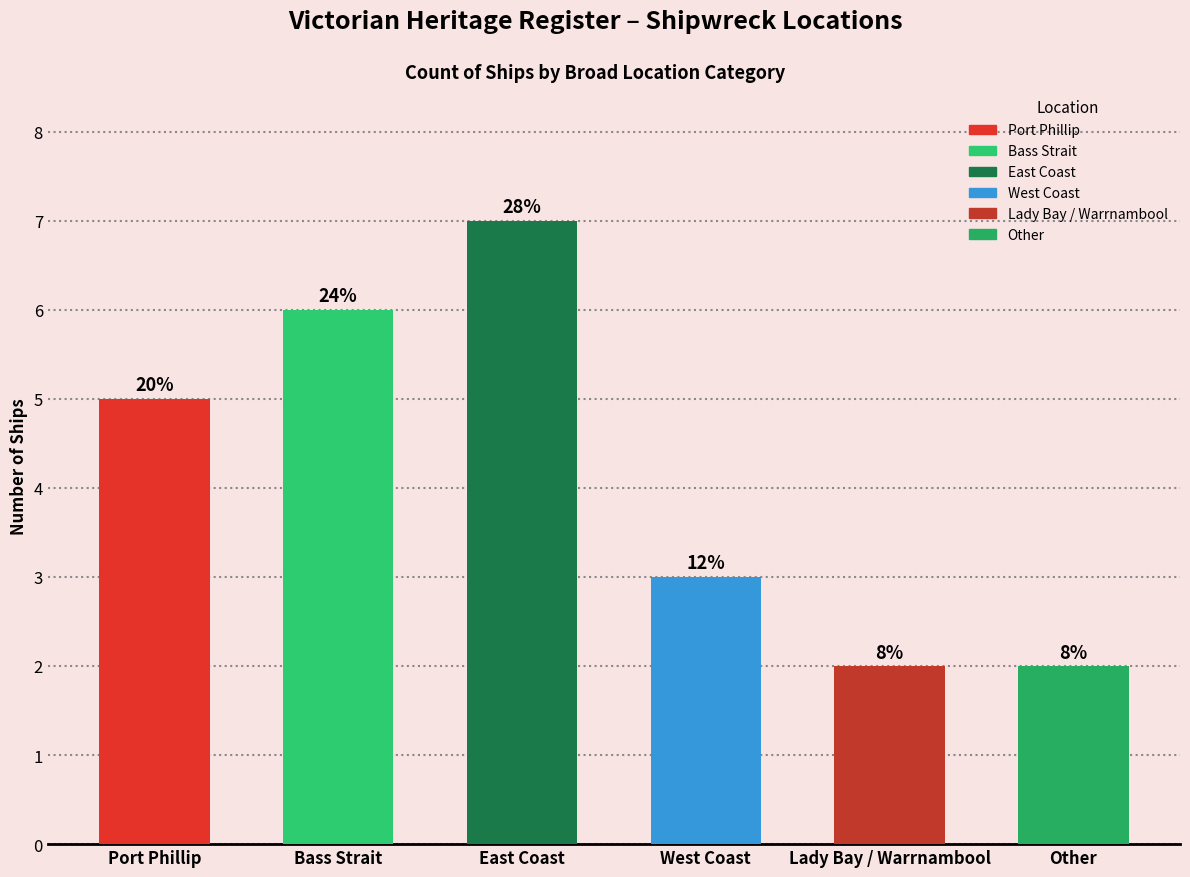

What is the change in value from Port Phillip to East Coast?

+2